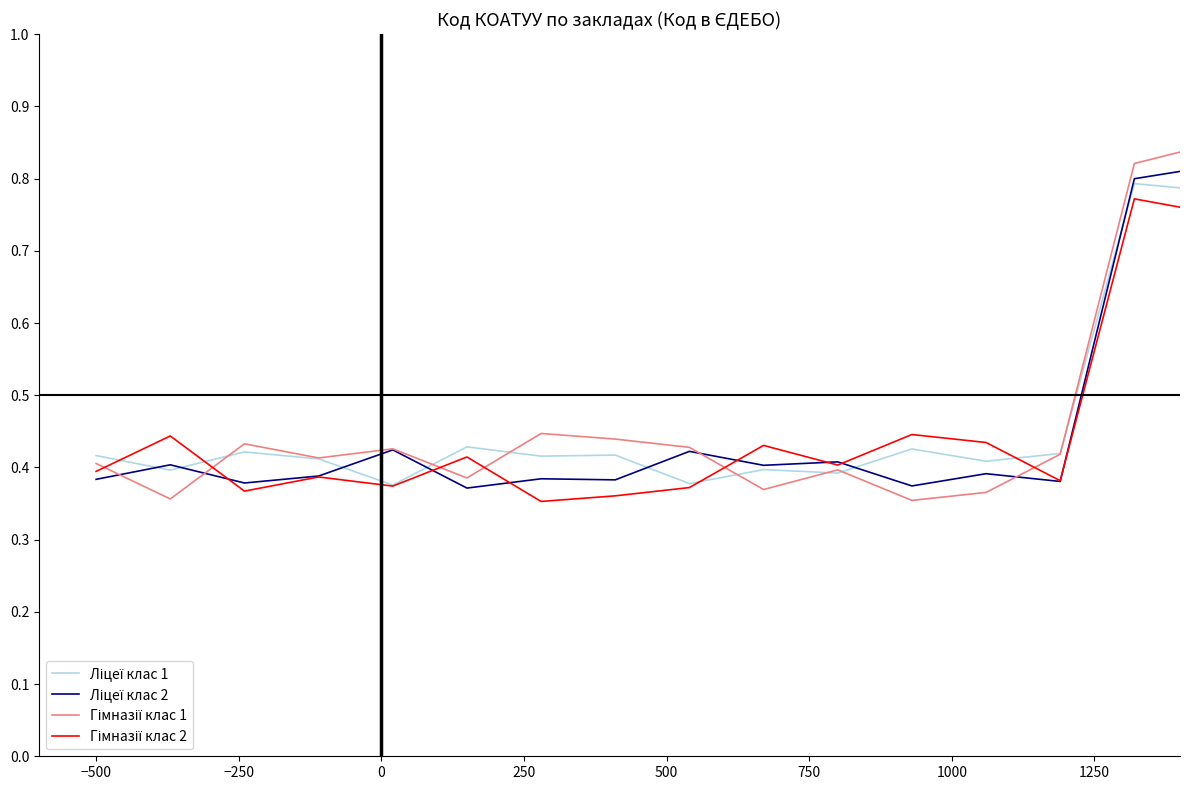

In Ліцеї клас 2, how many points are lower than both neighbors (excluding endpoints)?

6